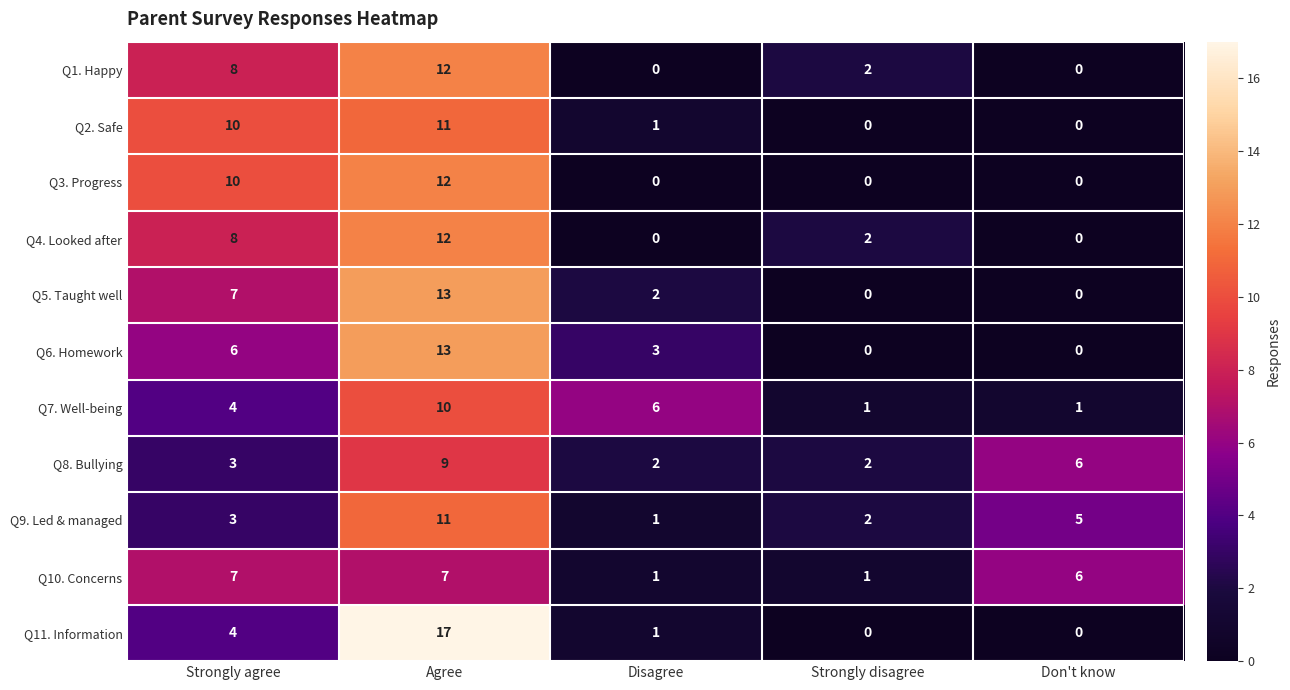

How many Q9. Led & managed values are between 2 and 5?

3